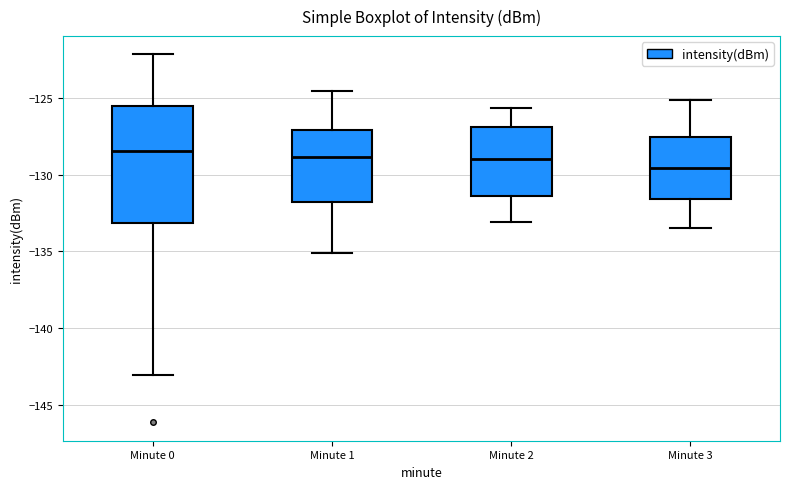

Comparing the boxes themselves (not the whiskers), which one is the tallest?

Minute 0